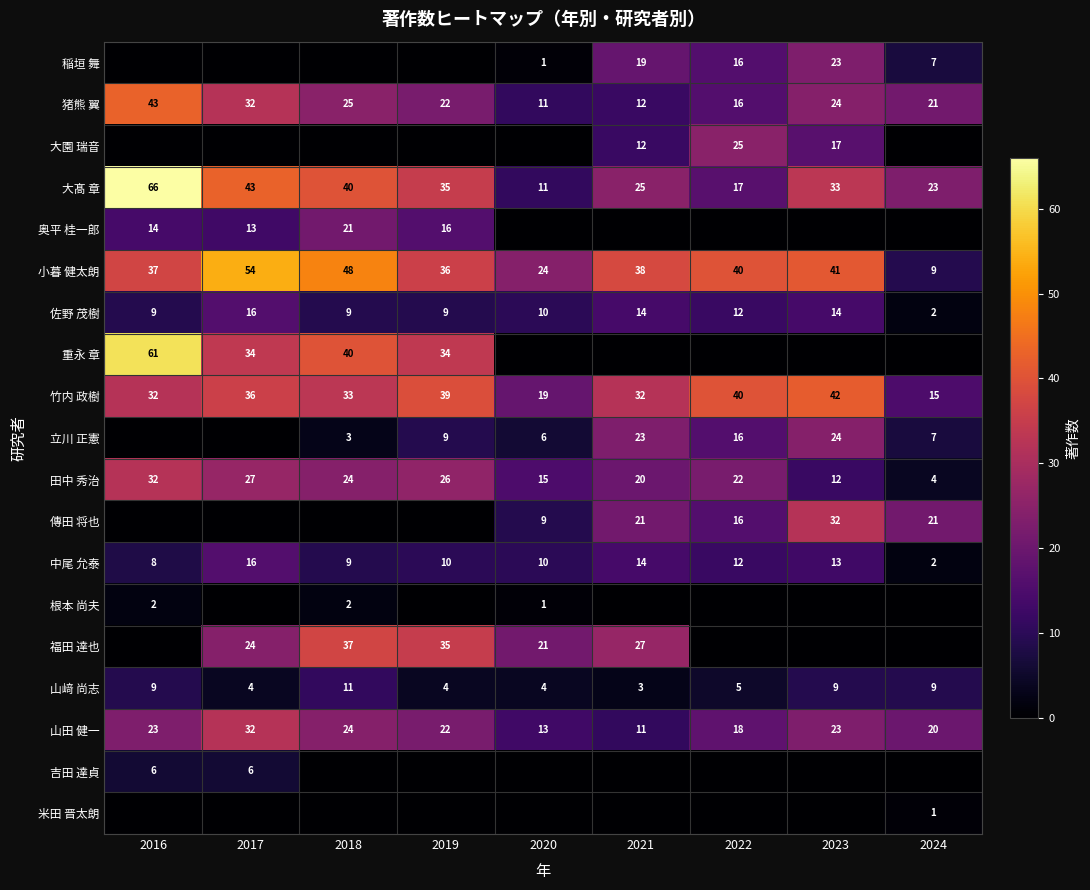

What is the total value across all series at 2024?

141